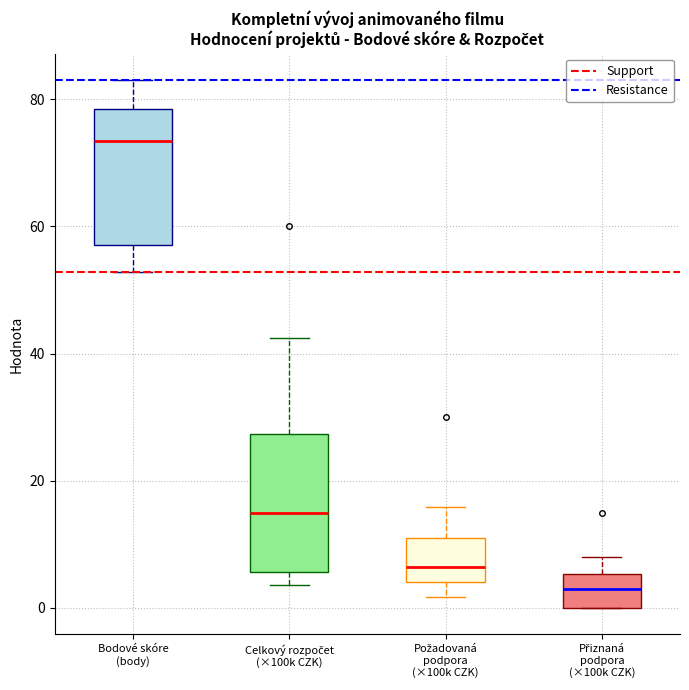

Where does the upper whisker of the box for Celkový rozpočet (×100k CZK) end on the y-axis? The values are not printed on the chart, so give them approximately, as read against the axis.

42